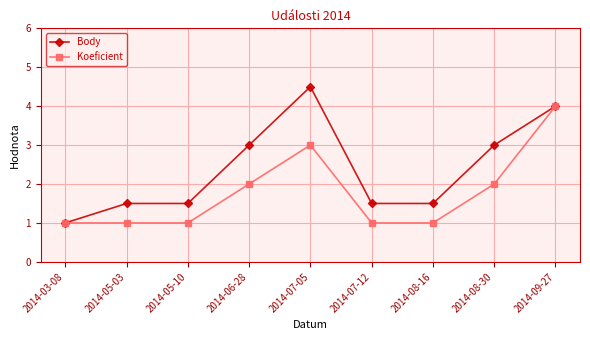

What is the value of the Body point at the 8th from the left?

3.0